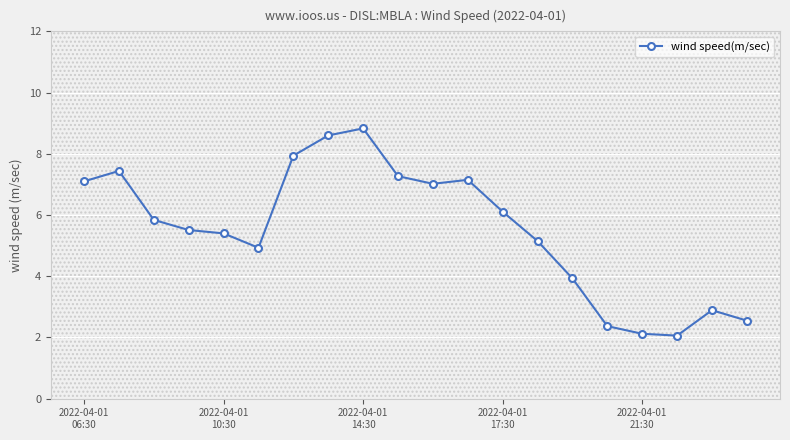

What is the value of the 15th point from the left?

3.9